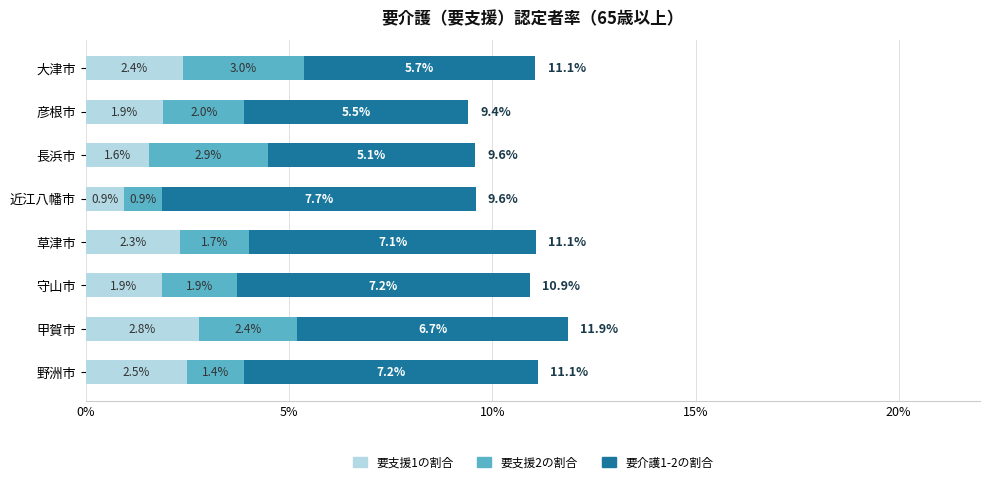

What is the total value across all series at 大津市?

11.1